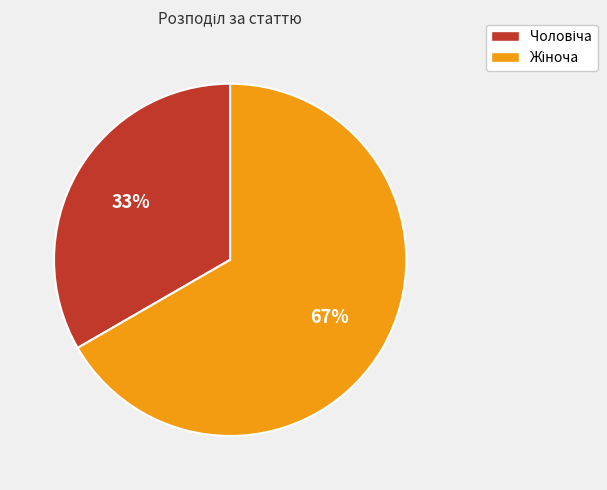

Is there any slice that represents more than half of the pie?

Yes